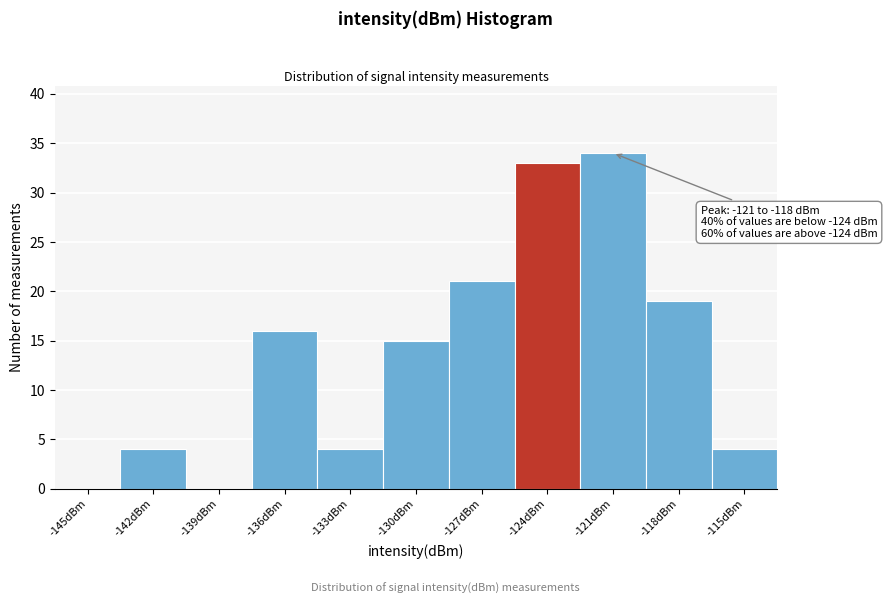

Reading left to right, list all the values displayed in this chart.

-145dBm=0	-142dBm=4	-139dBm=0	-136dBm=16	-133dBm=4	-130dBm=15	-127dBm=21	-124dBm=33	-121dBm=34	-118dBm=19	-115dBm=4